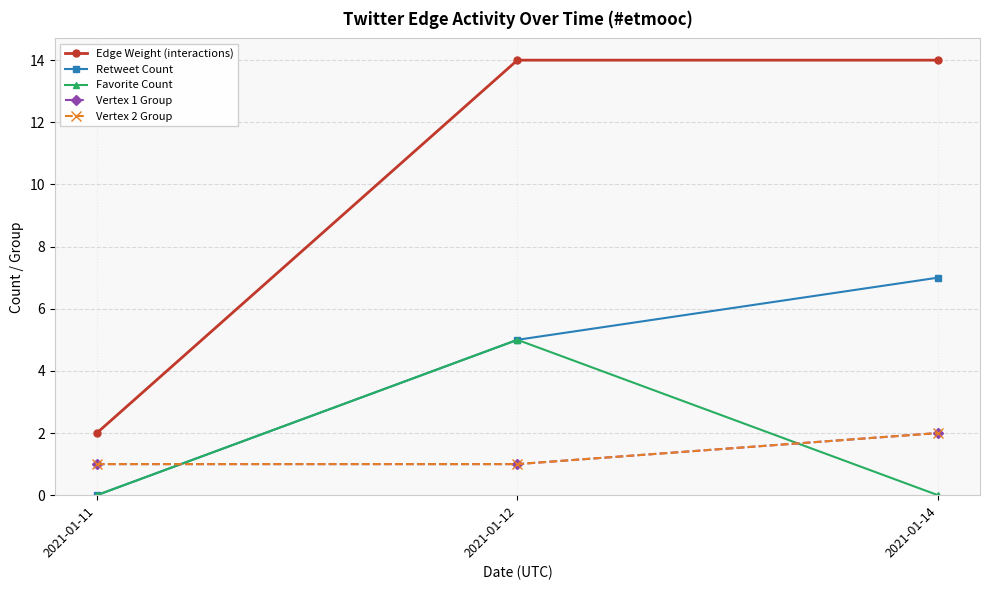

The value of Vertex 1 Group at 2021-01-14 is 2. True or false?

True